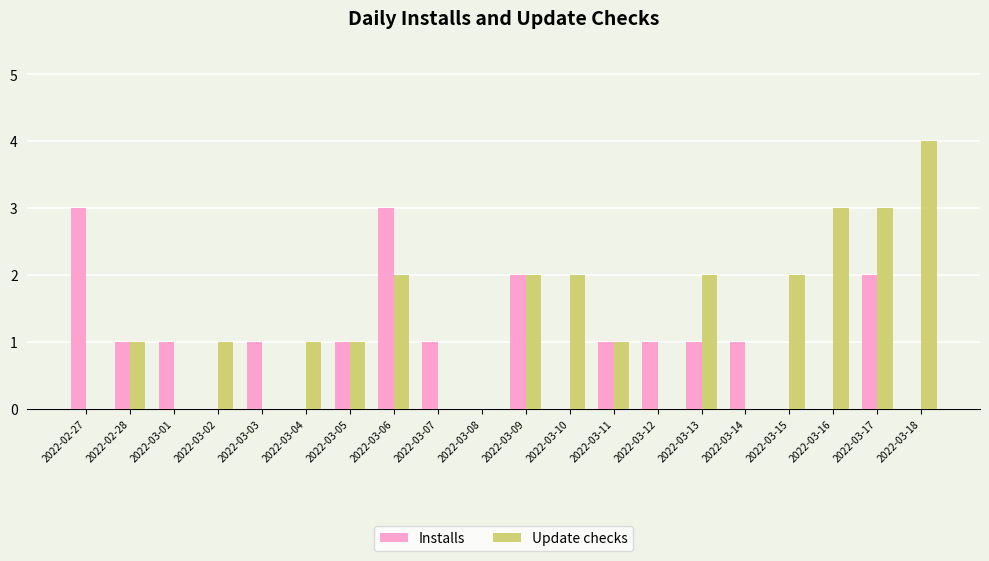

The value of Update checks at 2022-03-10 is 2. True or false?

True